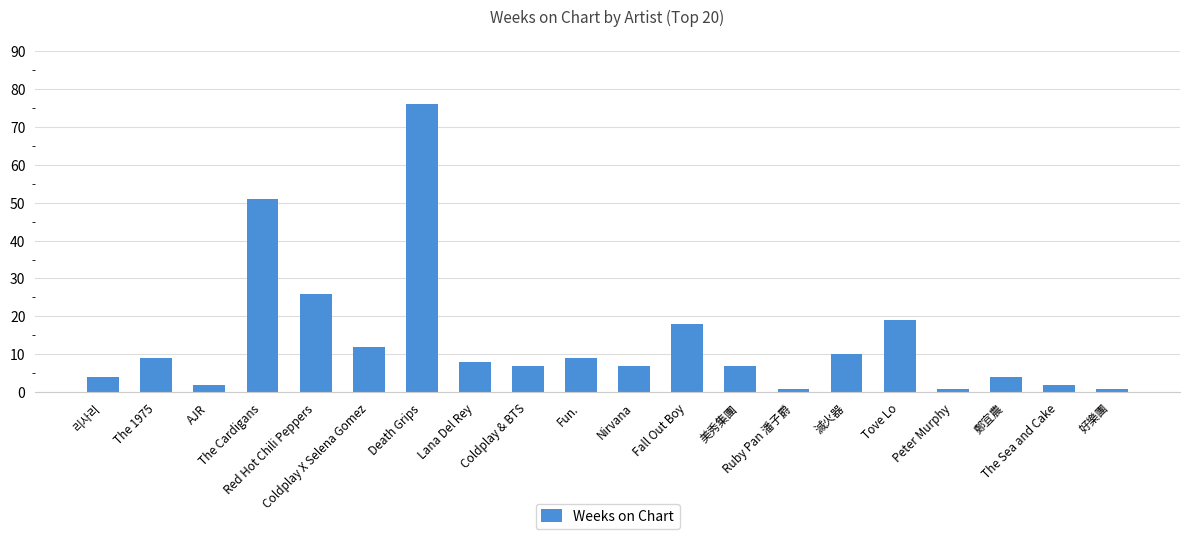

How many data points does each series have?

20